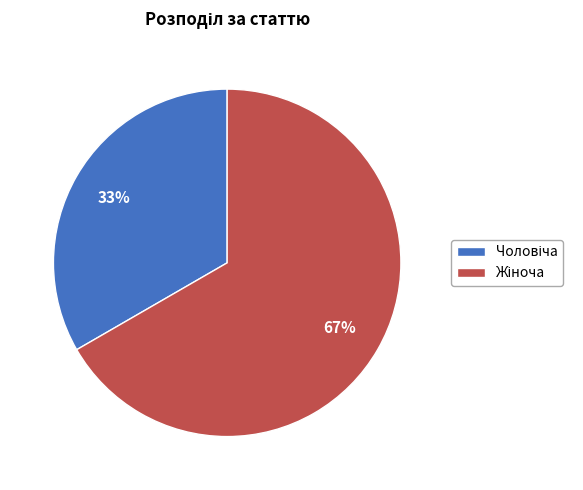

To the nearest percent, what is the average slice percentage?

50%